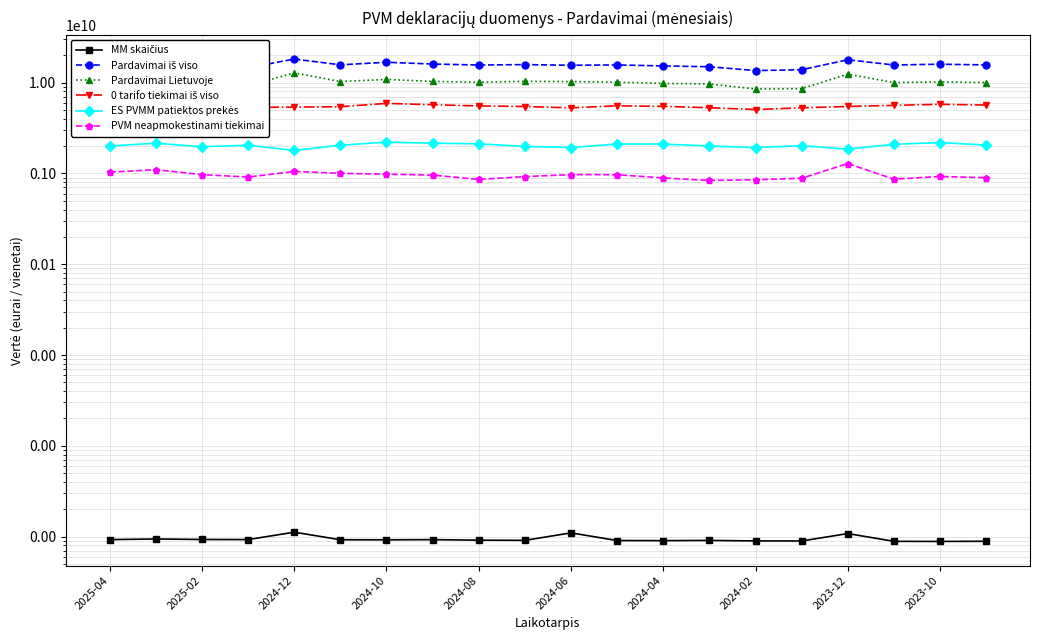

What position from the right is 17?

3